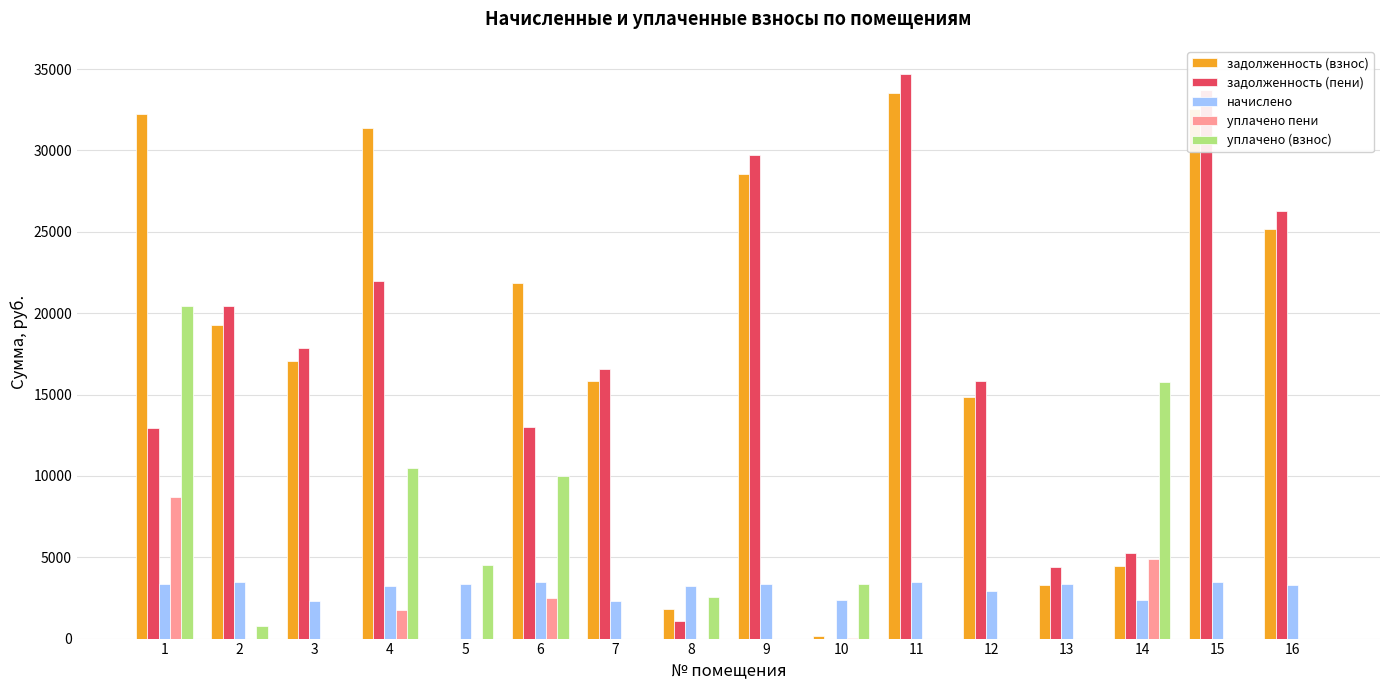

What are all the series names shown in the legend?

задолженность (взнос), задолженность (пени), начислено, уплачено пени, уплачено (взнос)